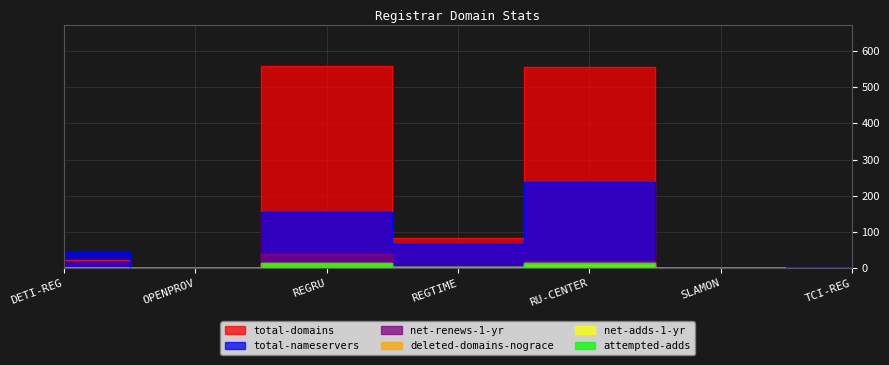

Between REGRU and RU-CENTER, which series saw the biggest shift?

total-nameservers